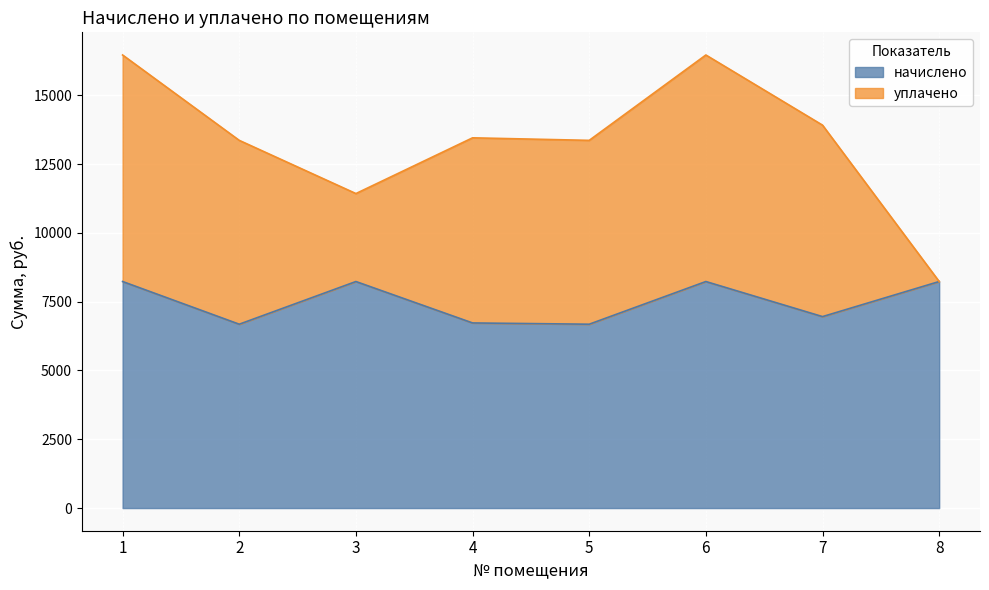

Which label corresponds to the largest value in the chart?

1